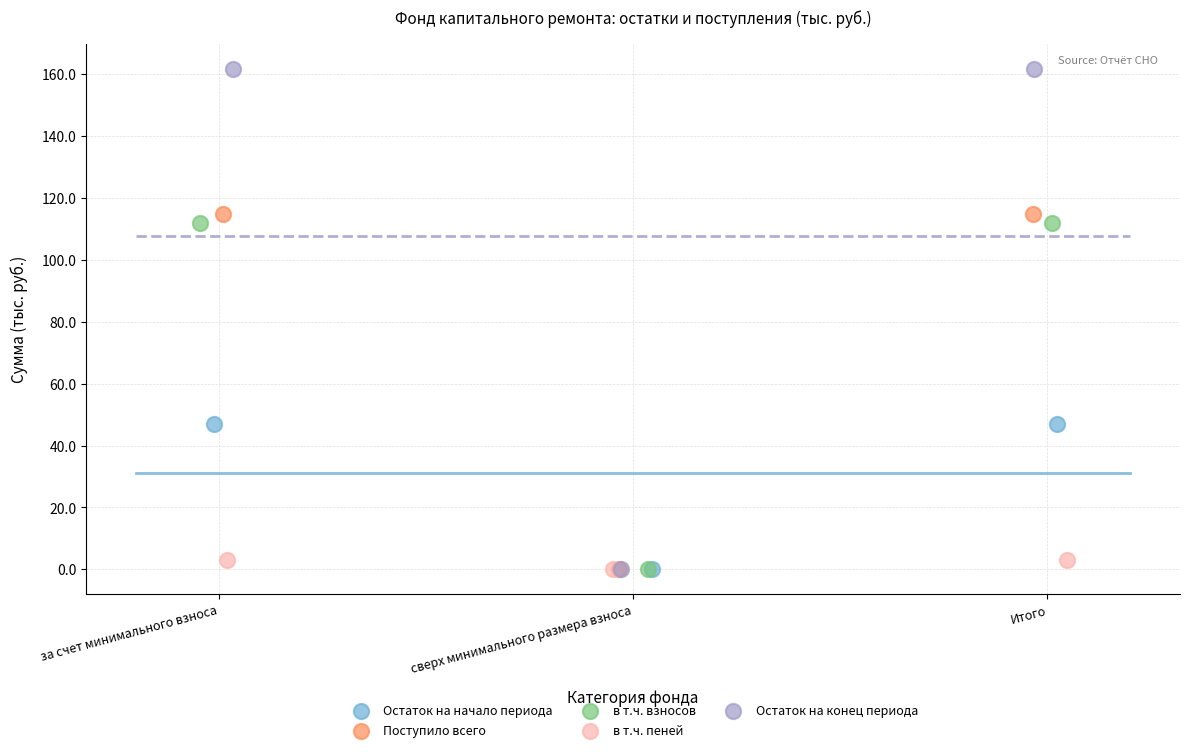

What are all the series names shown in the legend?

Остаток на начало периода, Поступило всего, в т.ч. взносов, в т.ч. пеней, Остаток на конец периода